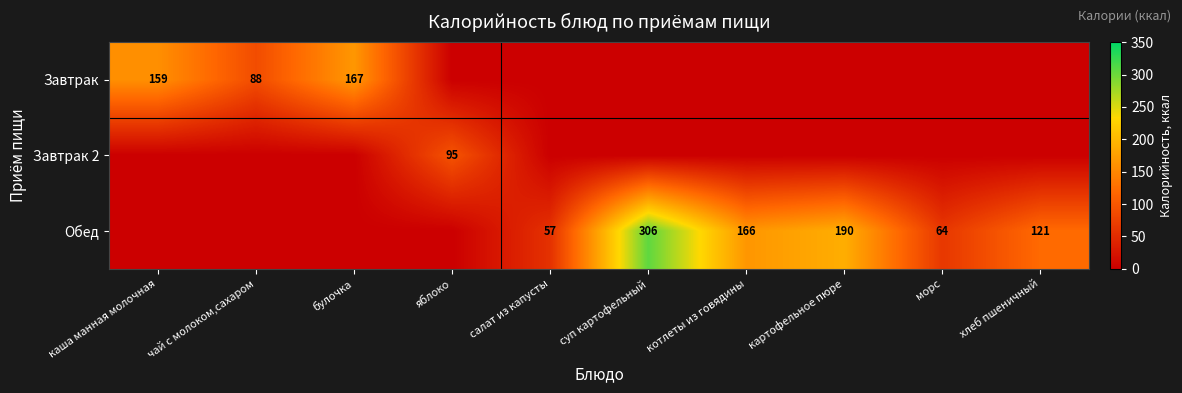

What is the difference between the Обед values at салат из капусты and хлеб пшеничный?

64